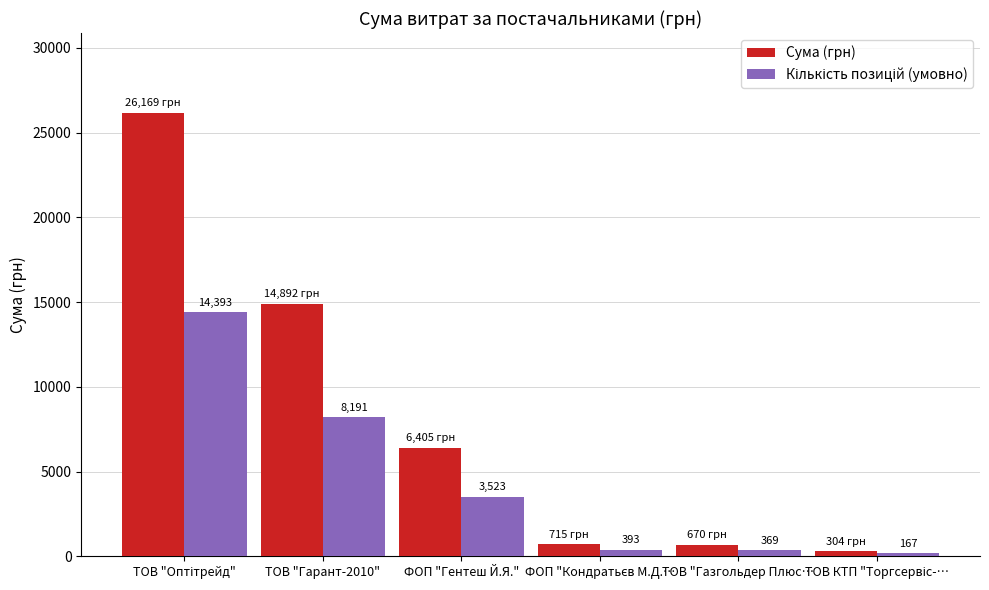

What is the difference between the maximum and minimum values in the Сума (грн) series?

25865.0